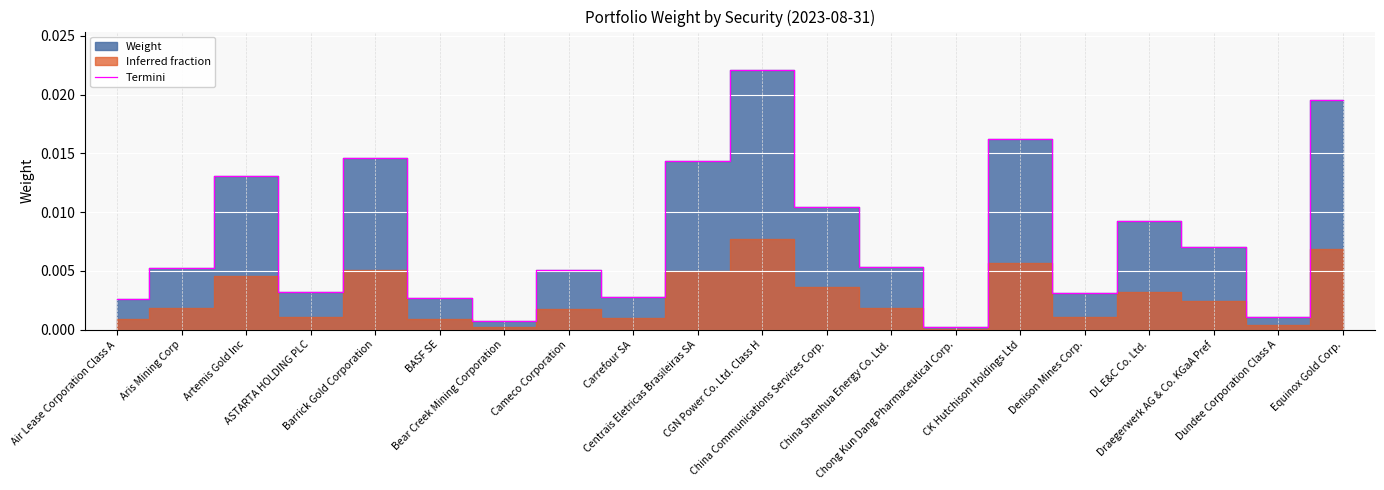

What position from the left is Draegerwerk AG & Co. KGaA Pref?

18